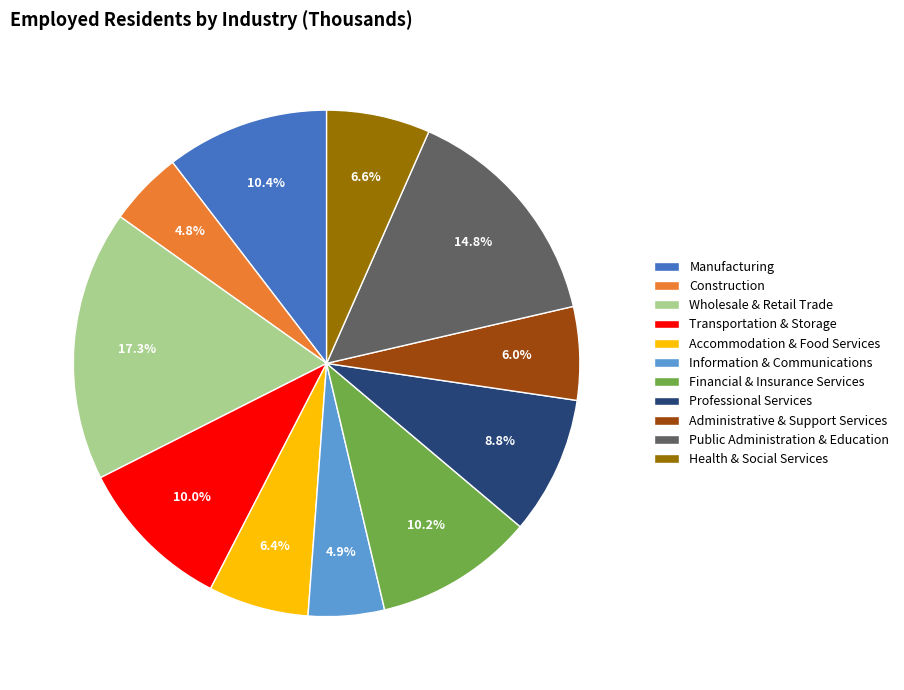

Is it true that Financial & Insurance Services is 10% of the pie?

True